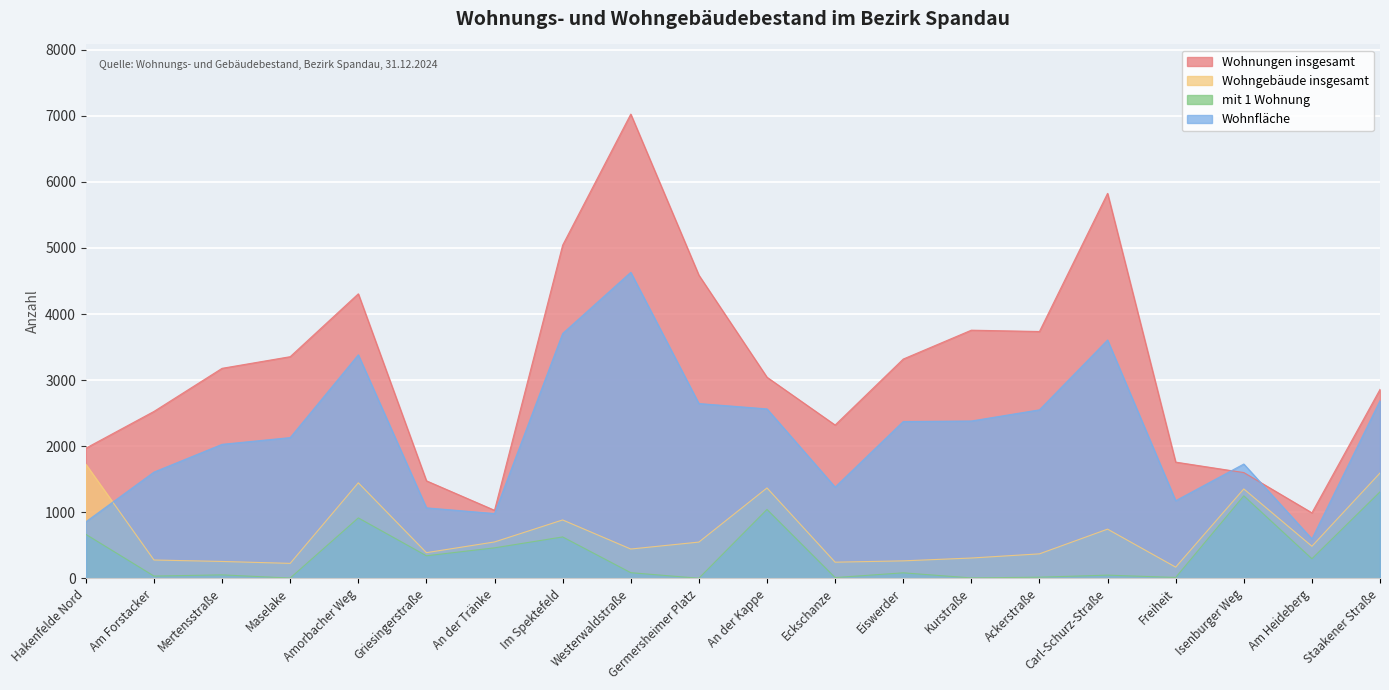

What is the spread (max minus min) of values at An der Tränke?

568